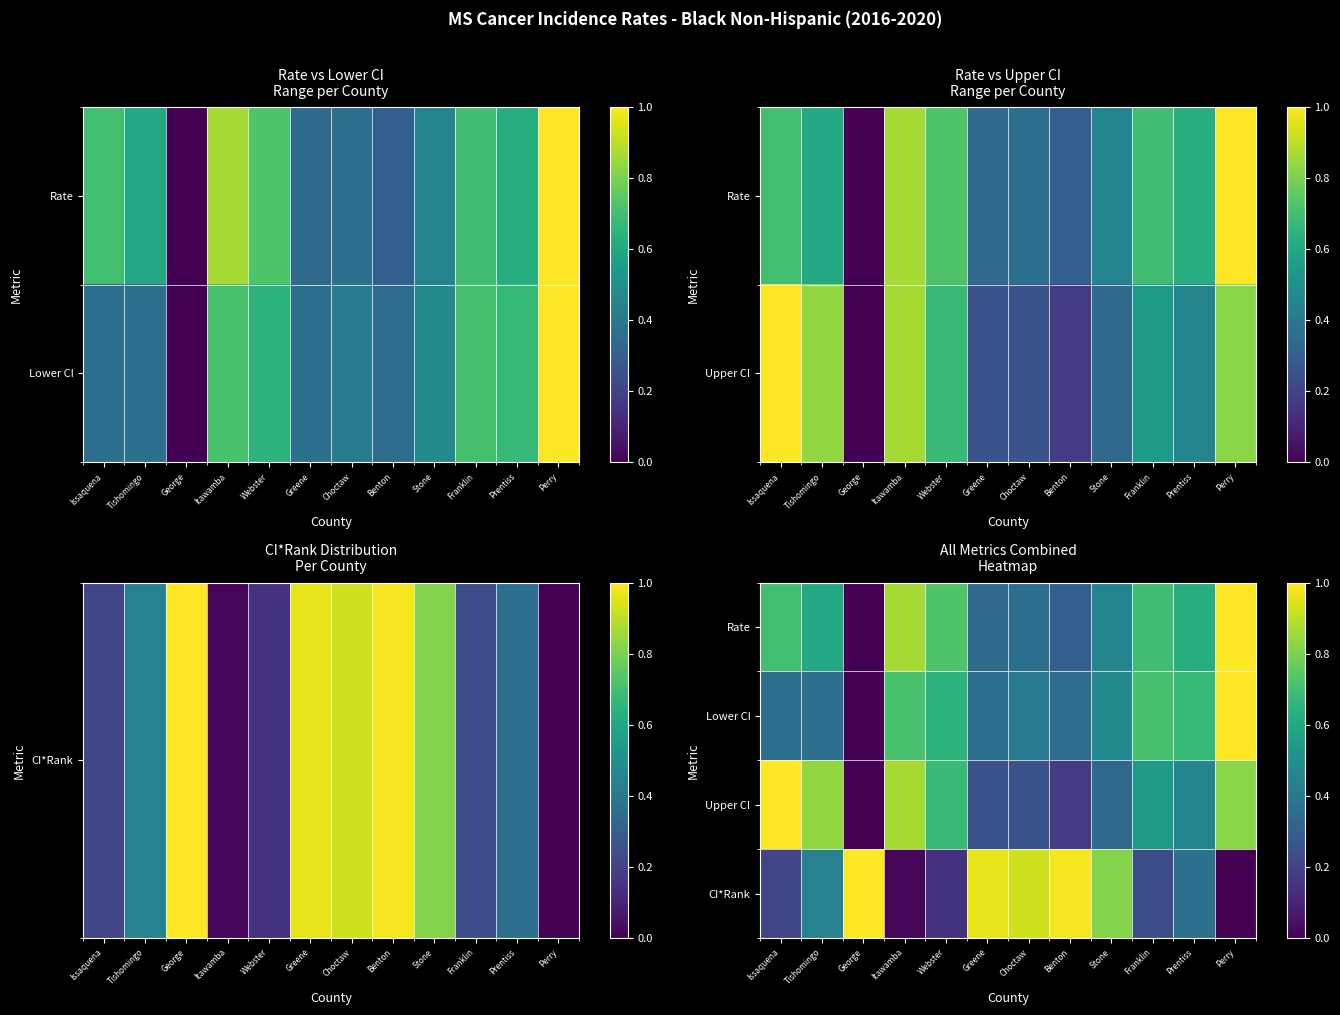

List the labels in order of Upper CI value, largest first.

Issaquena, Itawamba, Tishomingo, Perry, Webster, Franklin, Prentiss, Stone, Choctaw, Greene, Benton, George